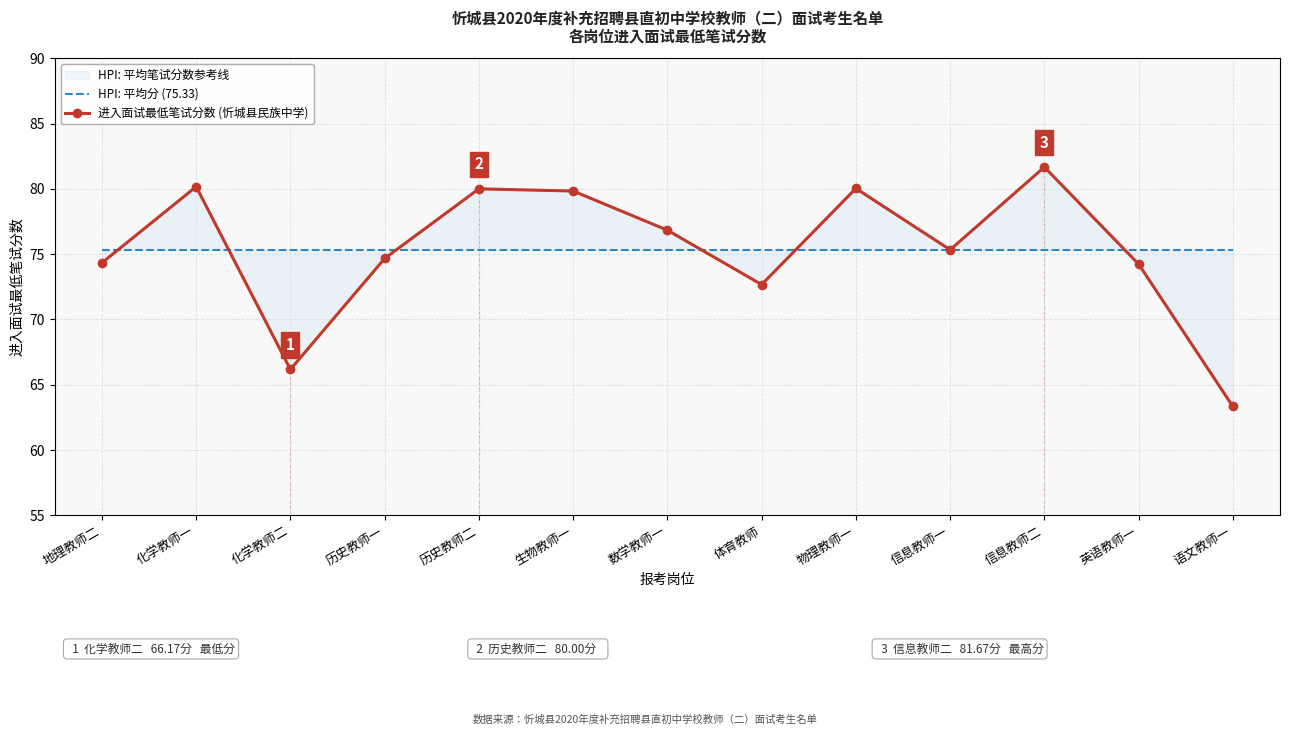

At which label is 进入面试最低笔试分数 (忻城县民族中学) closest to 72?

体育教师